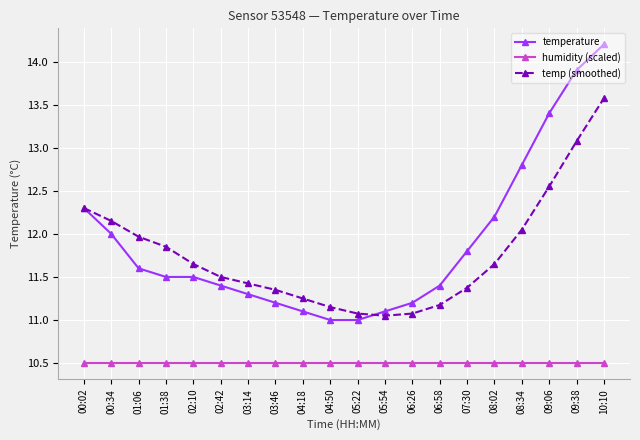

Rank the series by their maximum value, from highest to lowest.

temperature, temp (smoothed), humidity (scaled)